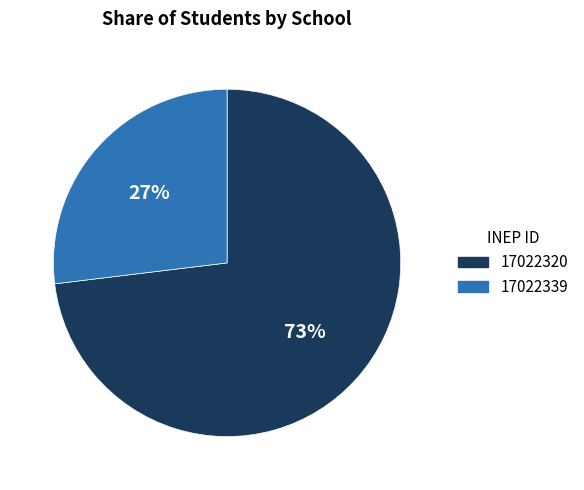

Is it true that 17022320 is 73% of the pie?

True